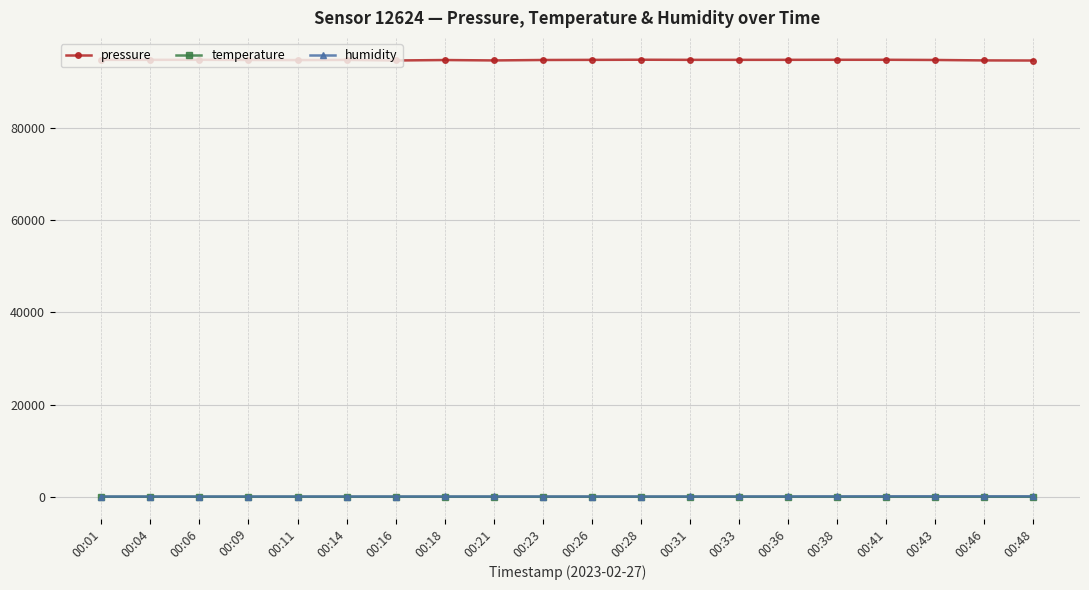

At how many categories does at least one series exceed 32899?

20